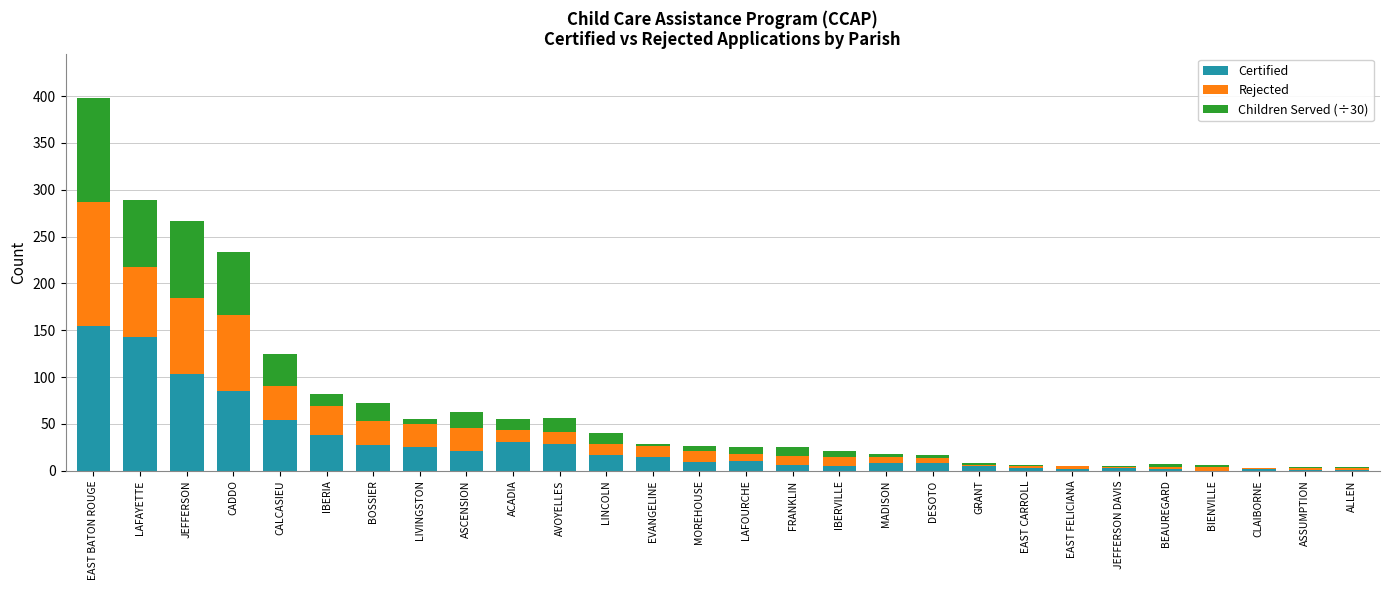

What is the sum of the Certified values at LAFOURCHE and EAST FELICIANA?

12.0